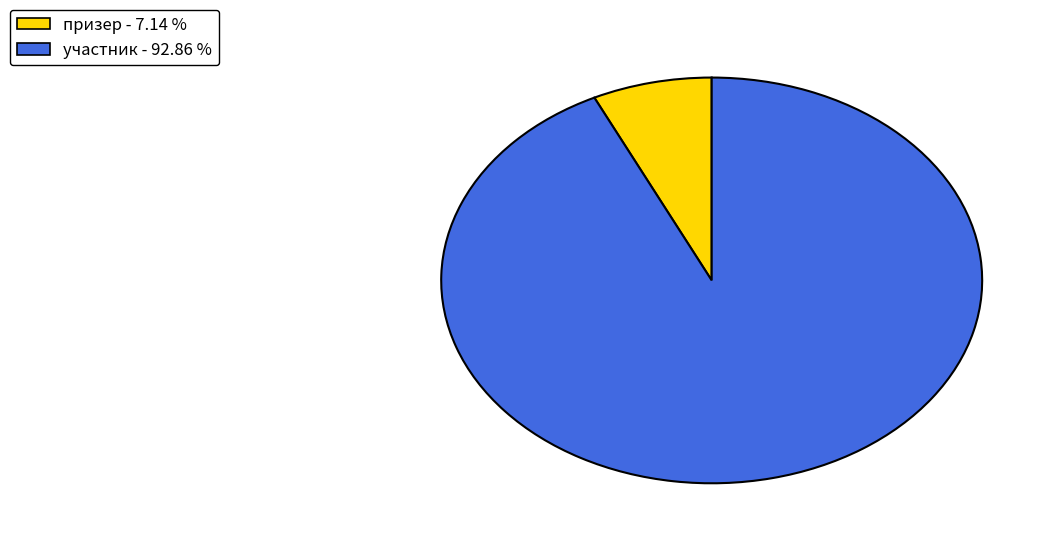

Is there any slice that represents more than half of the pie?

Yes